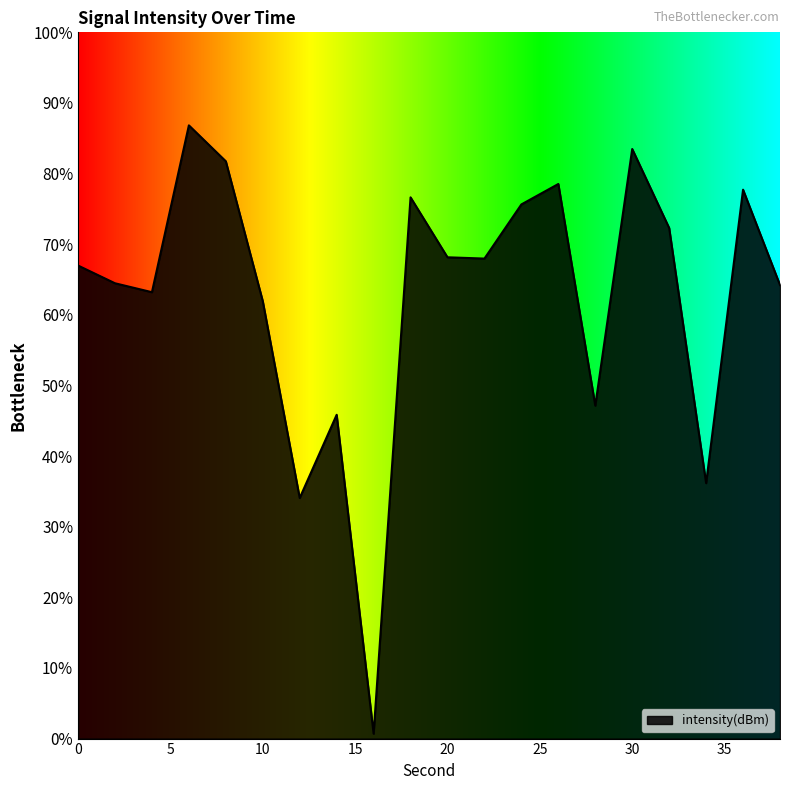

What is the value of the 11th point from the left?

-123.2